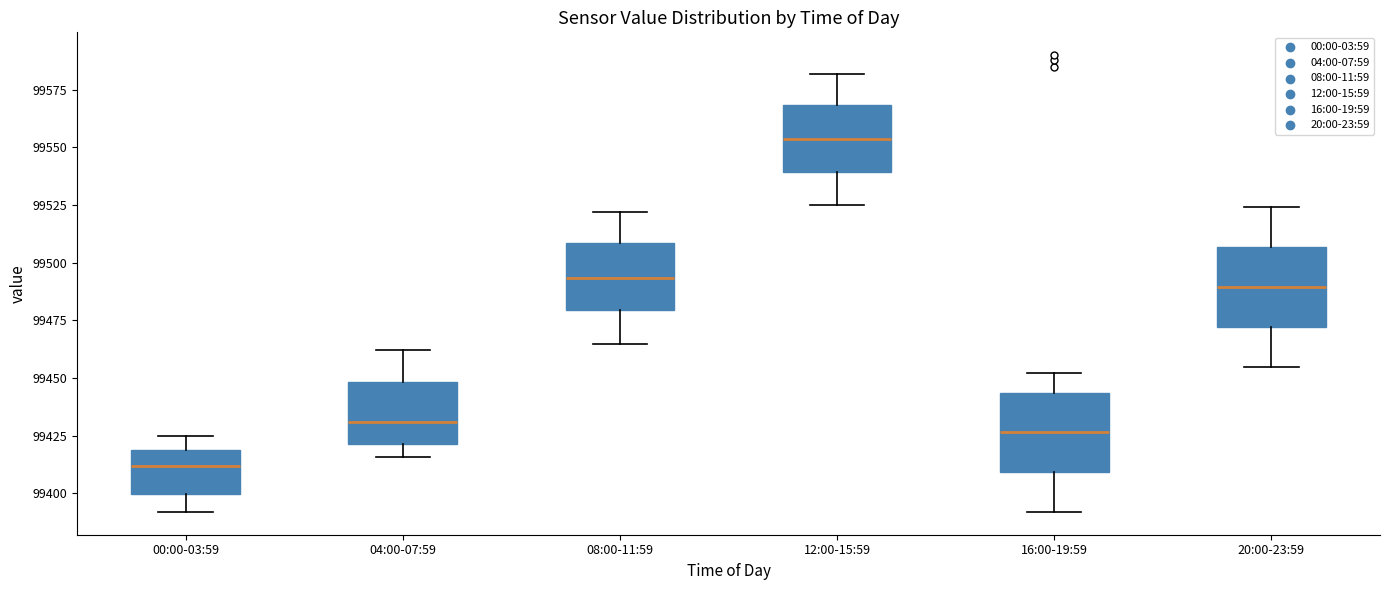

Reading left to right, read every box against the y-axis: the position of its median line, the range the box covers, and the ends of its whiskers. The values are not printed on the chart, so give them approximately, as read against the axis.

00:00-03:59: median 99410, box 99400 to 99420, whiskers 99390 to 99425
04:00-07:59: median 99430, box 99420 to 99450, whiskers 99415 to 99460
08:00-11:59: median 99495, box 99480 to 99510, whiskers 99465 to 99520
12:00-15:59: median 99555, box 99540 to 99570, whiskers 99525 to 99580
16:00-19:59: median 99425, box 99410 to 99445, whiskers 99390 to 99450
20:00-23:59: median 99490, box 99470 to 99505, whiskers 99455 to 99525